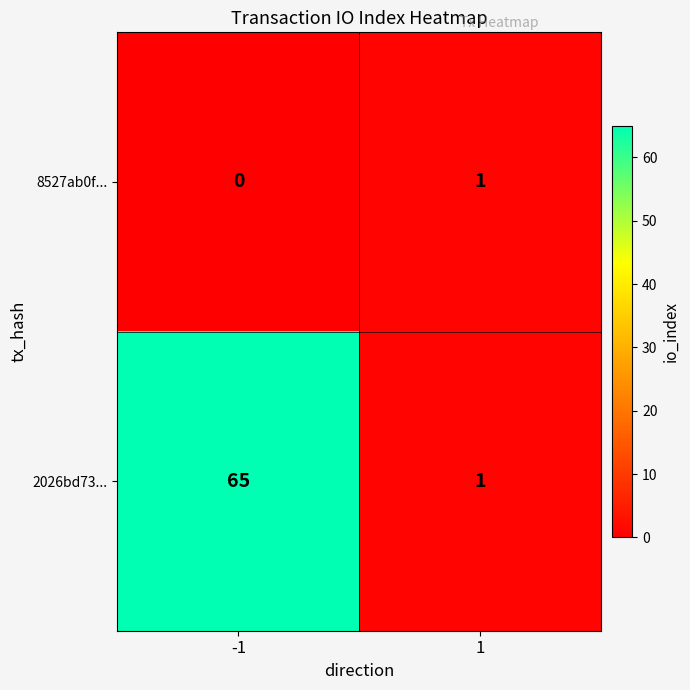

What is the difference between the maximum and minimum values in the 2026bd73... series?

64